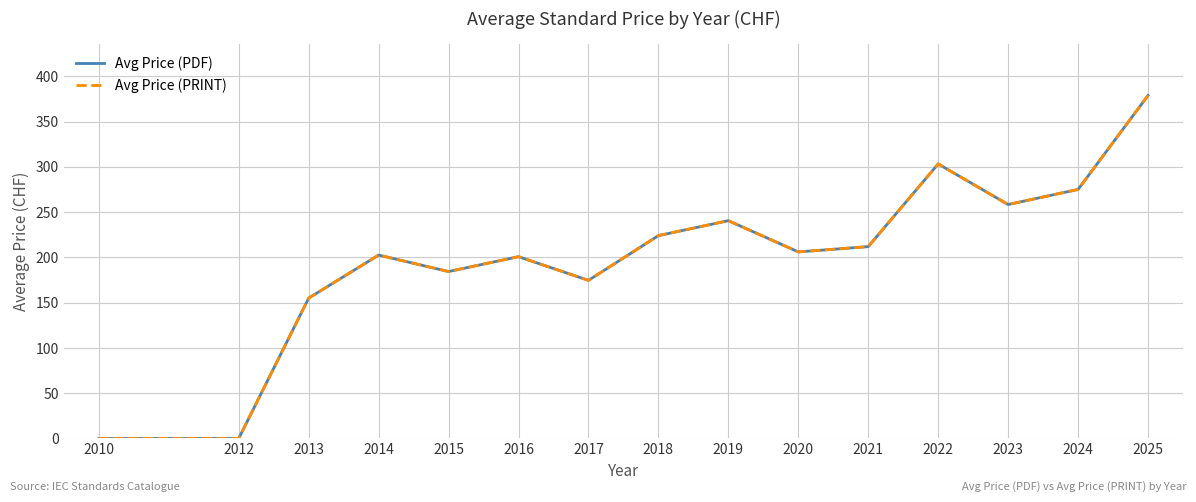

Is this an area chart (filled region under the line)?

No